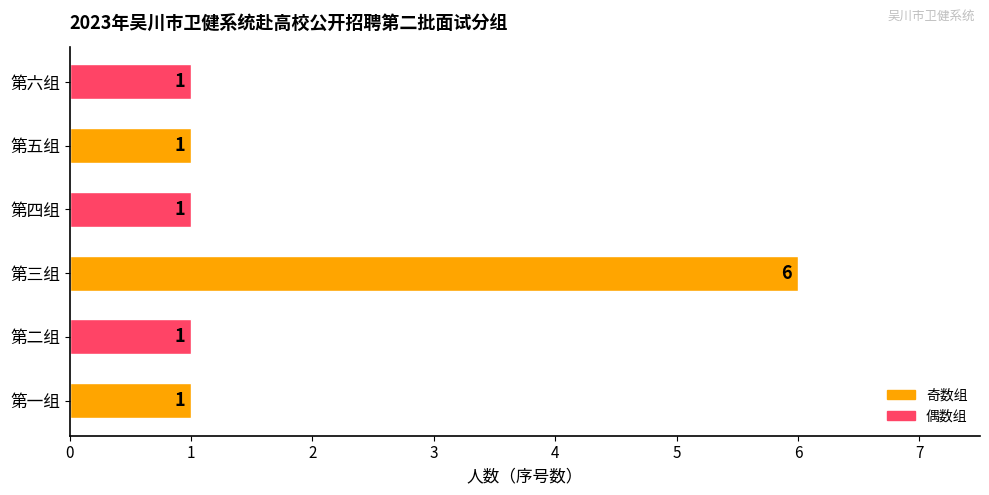

What is the difference between the maximum and second lowest values?

5